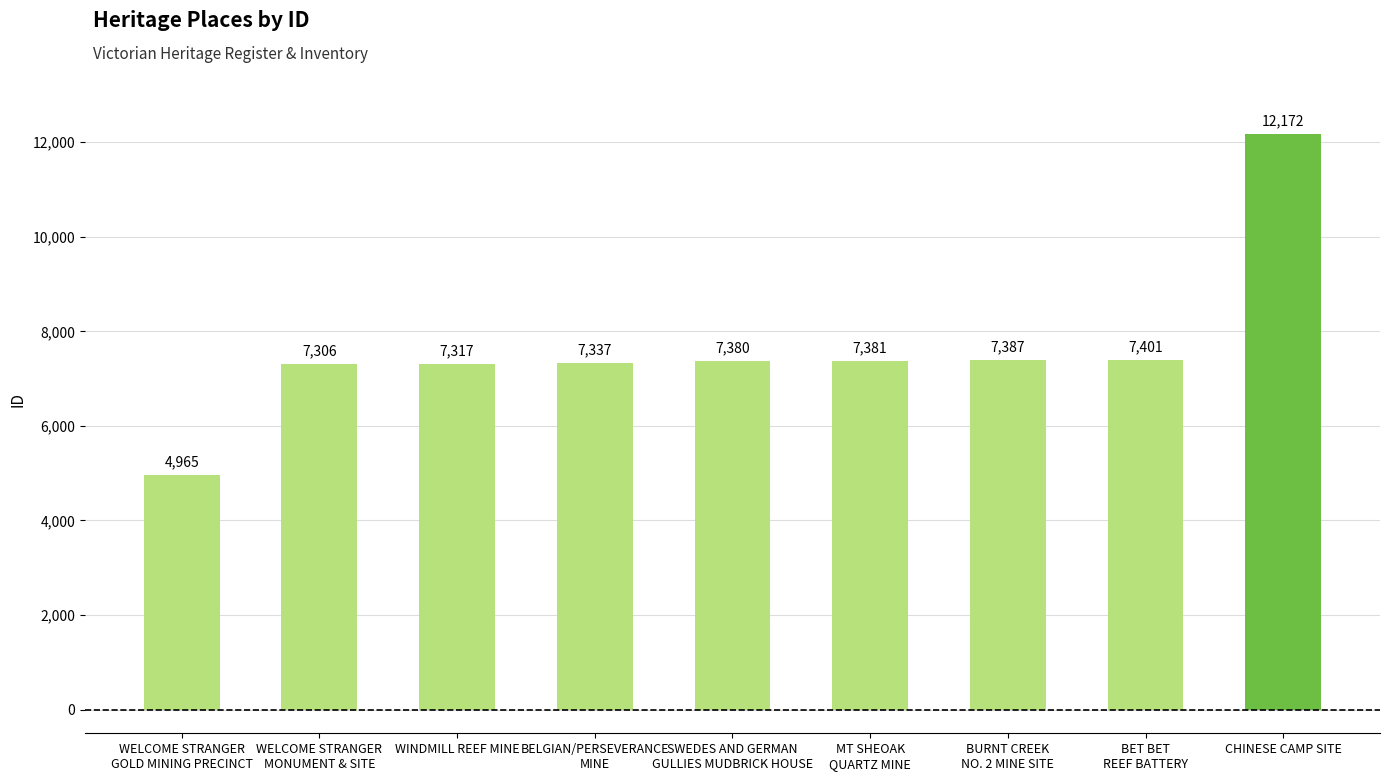

The chart shows a value of 4965 at WELCOME STRANGER
GOLD MINING PRECINCT. True or false?

True